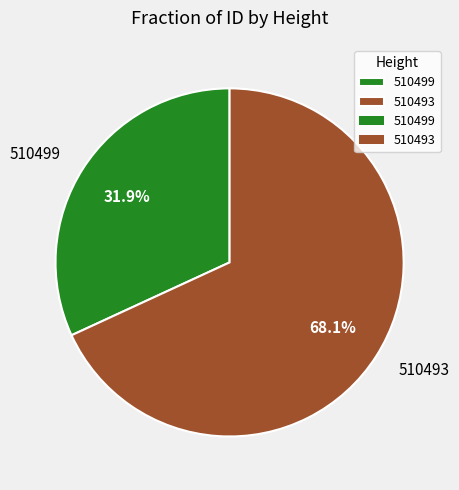

Is 510499 the majority of the pie?

No